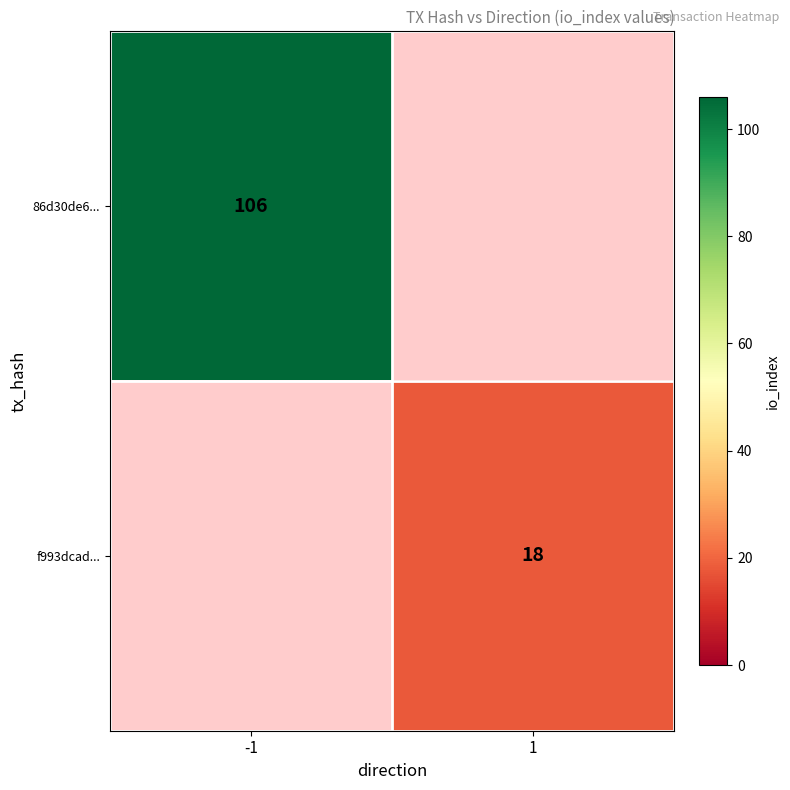

The f993dcad... series shows 5 at 1. True or false?

False